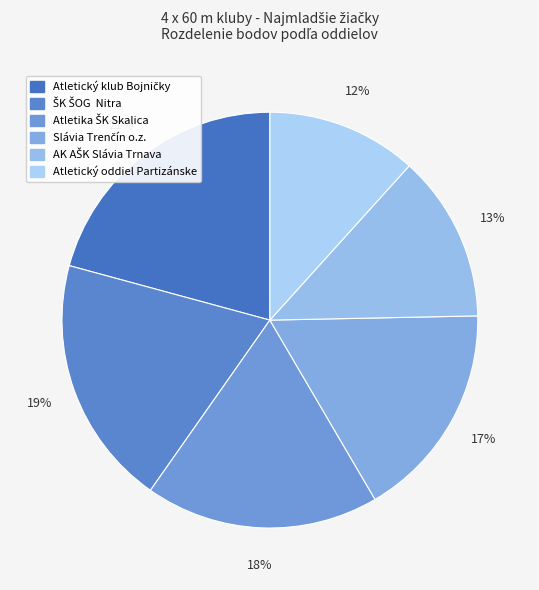

How many segments does this pie chart have?

6